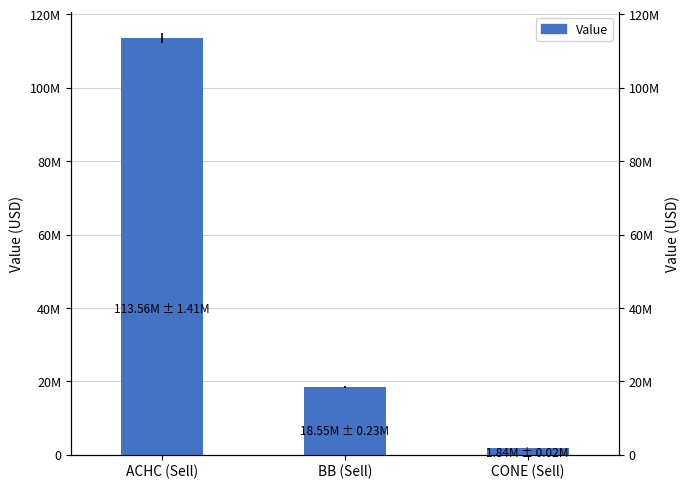

What is the average value?

44646667